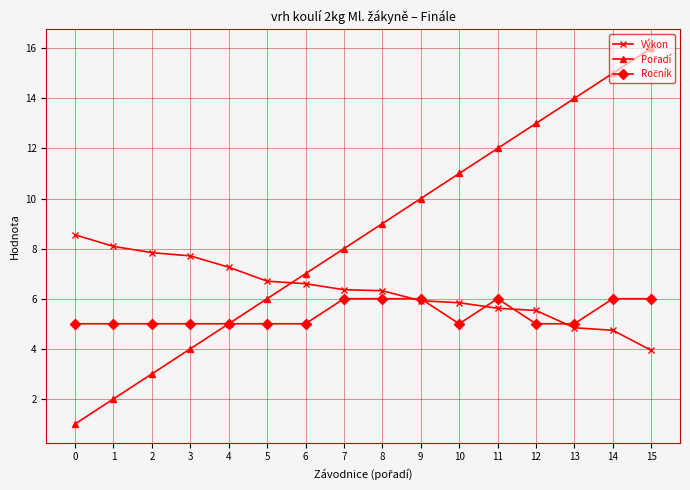

What is the difference between the highest and lowest values at 6?

2.0